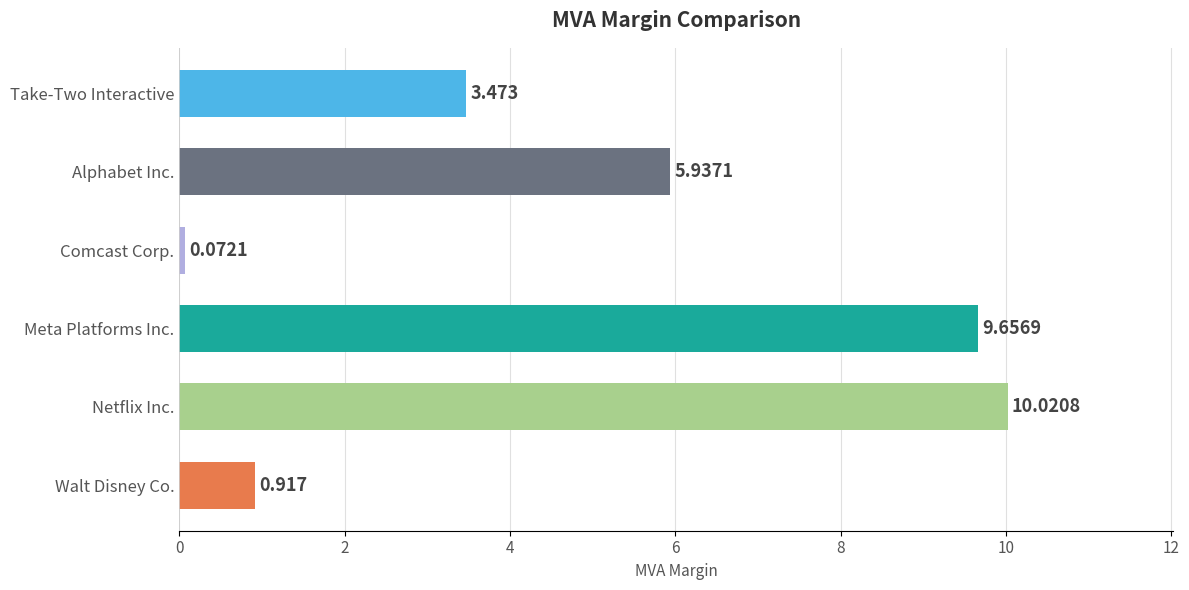

Where is the data nearest to the value 5?

Alphabet Inc.